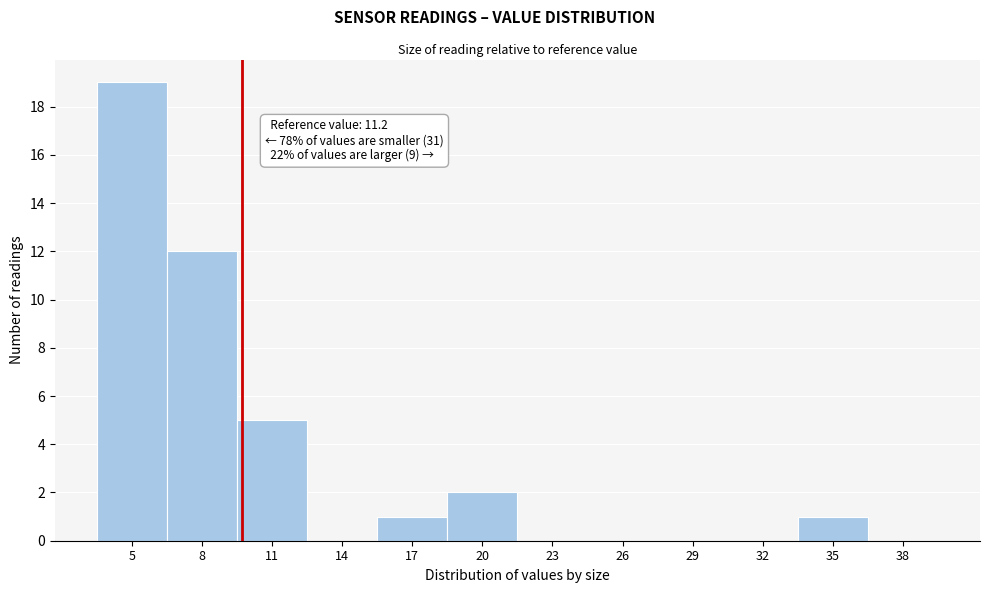

Reading left to right, transcribe all the data shown in this chart.

5=19	8=12	11=5	14=0	17=1	20=2	23=0	26=0	29=0	32=0	35=1	38=0